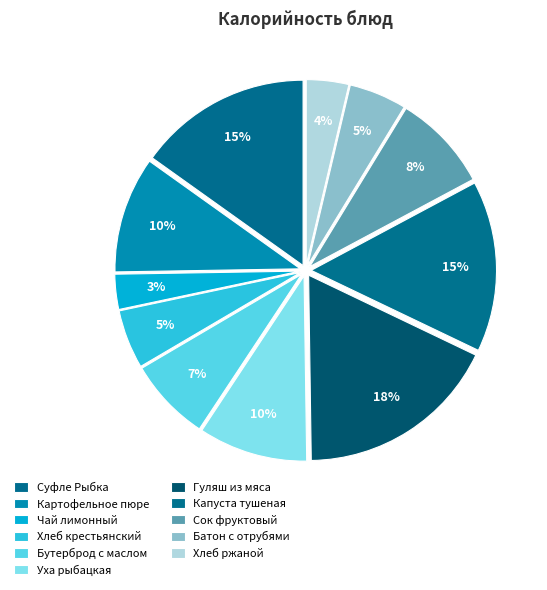

Is Хлеб крестьянский the majority of the pie?

No